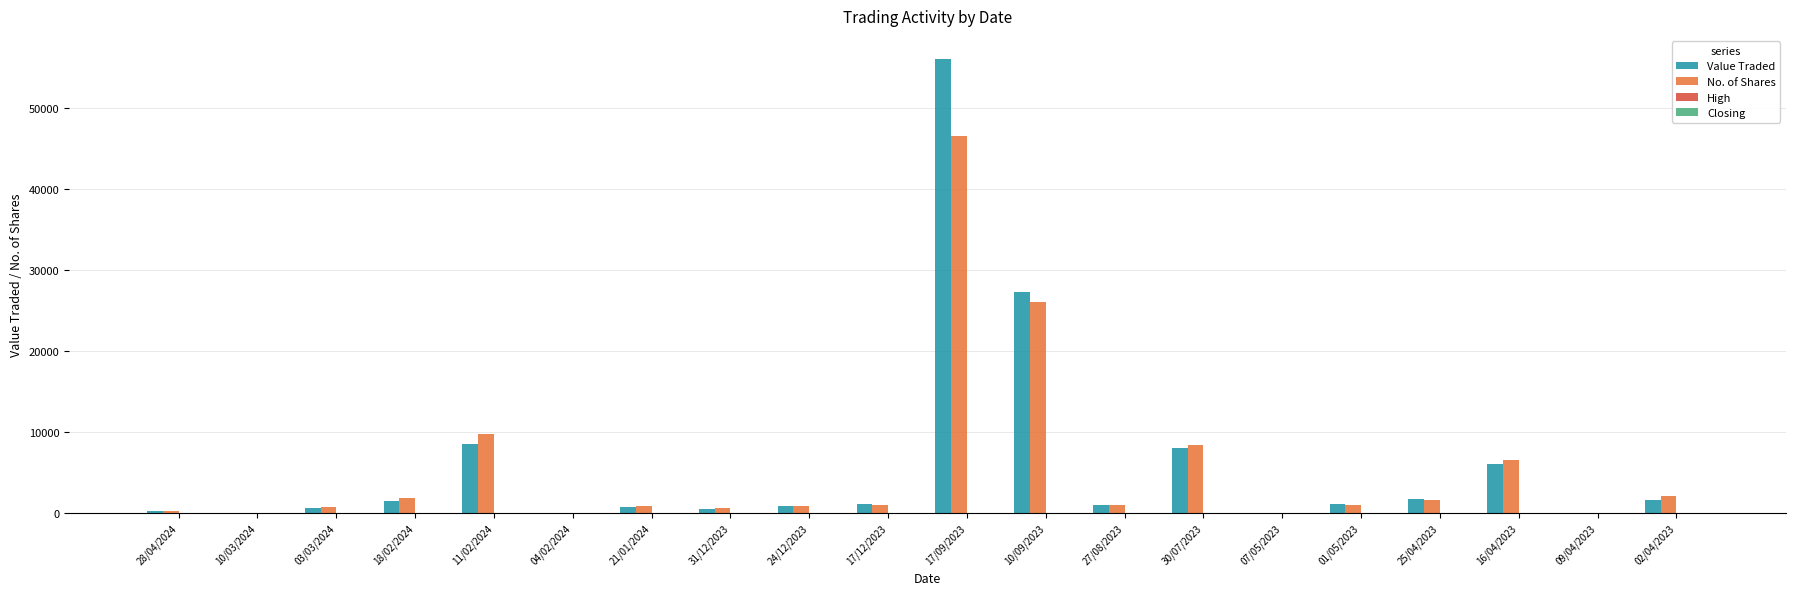

At which category is the sum across all series the highest?

17/09/2023